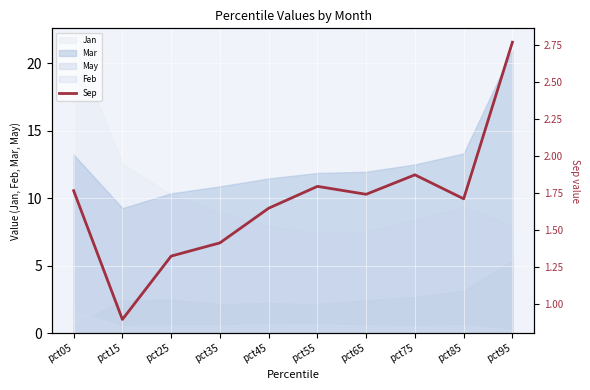

True or false: the data has more than 1 interior local peaks.

True